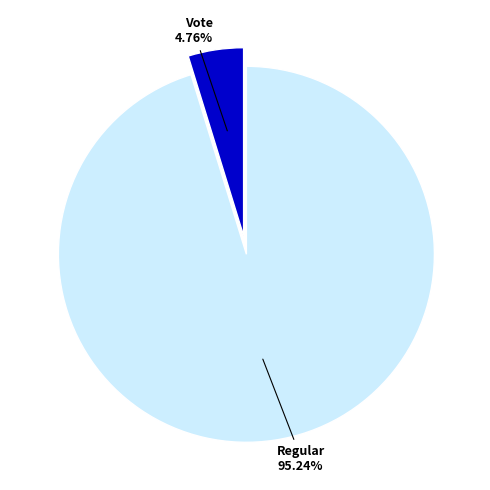

Is there any slice that represents more than half of the pie?

Yes